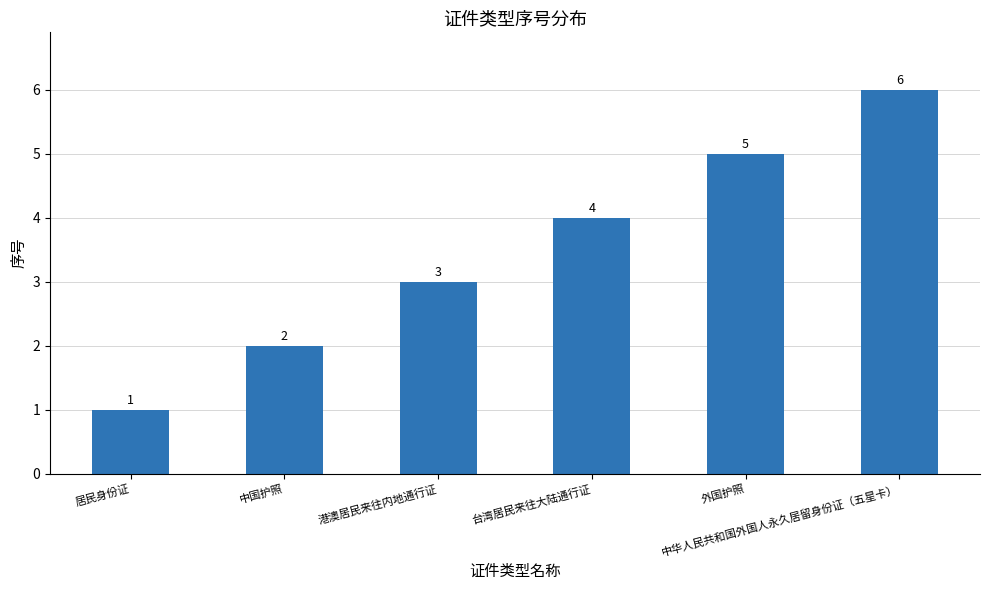

Rank the categories by value from highest to lowest.

中华人民共和国外国人永久居留身份证（五星卡）, 外国护照, 台湾居民来往大陆通行证, 港澳居民来往内地通行证, 中国护照, 居民身份证